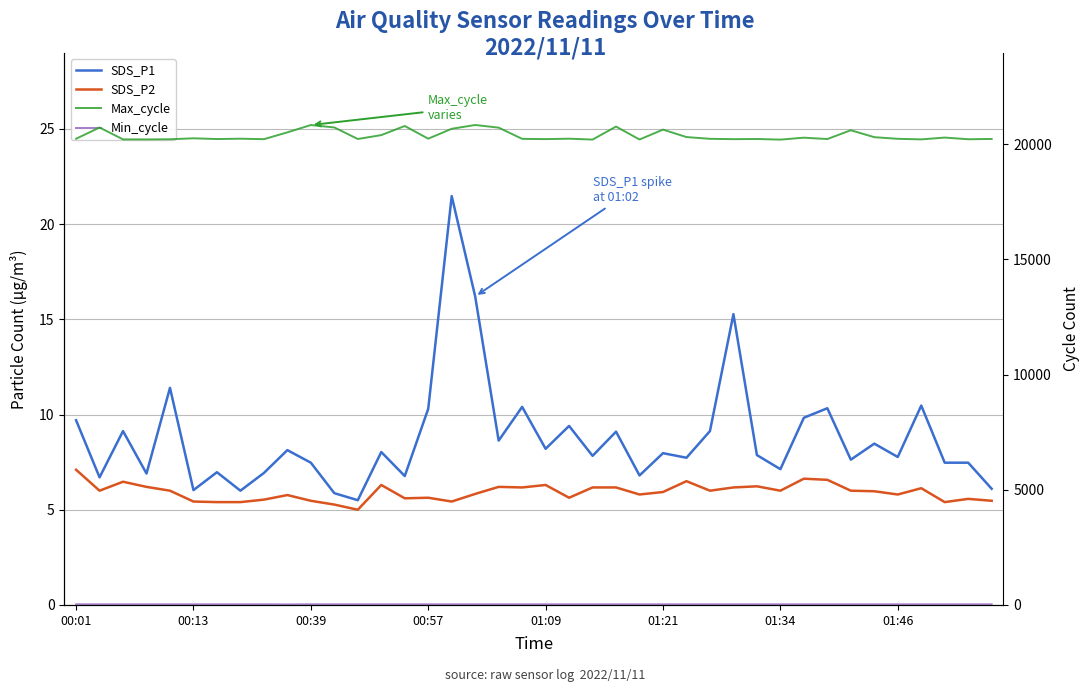

Count the number of data series in this chart.

4